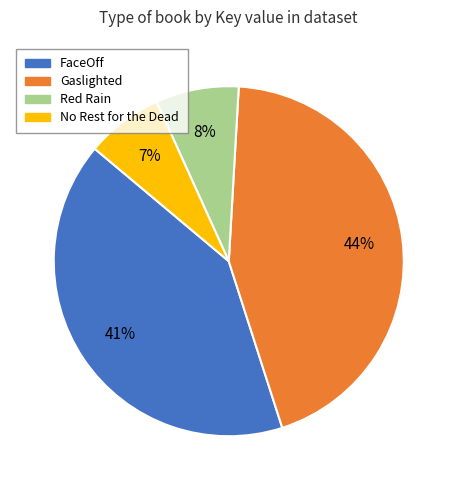

To the nearest percent, what portion does No Rest for the Dead represent?

7%